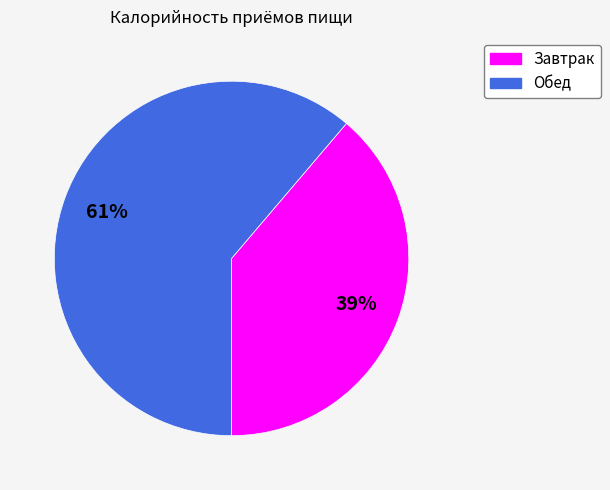

Do Завтрак and Обед together represent more than half of the pie?

Yes